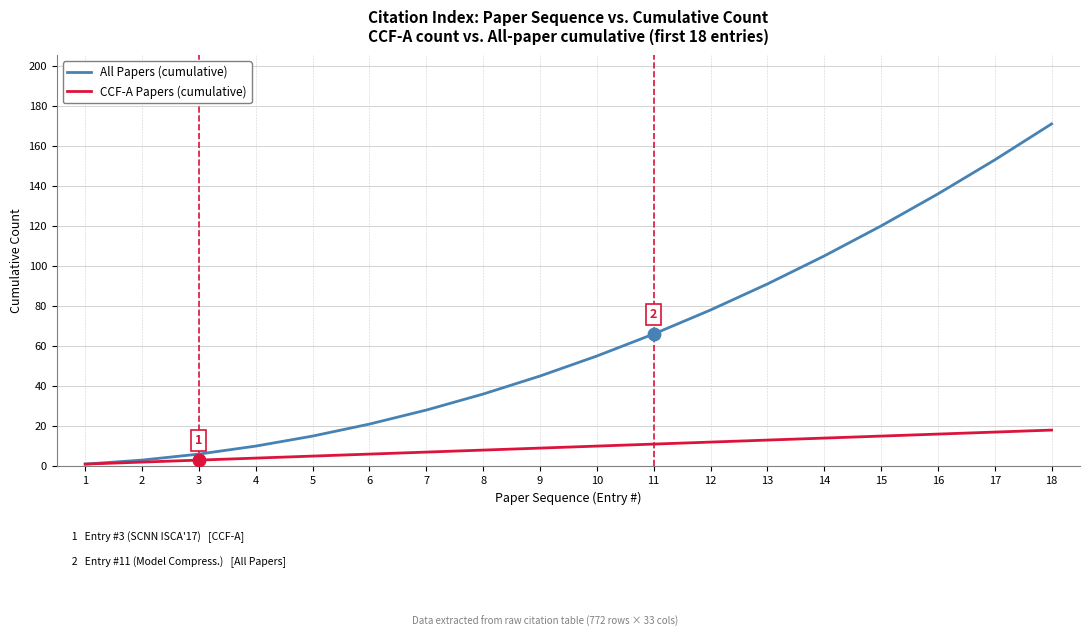

At 14, list the series in order from largest to smallest.

All Papers (cumulative), CCF-A Papers (cumulative)